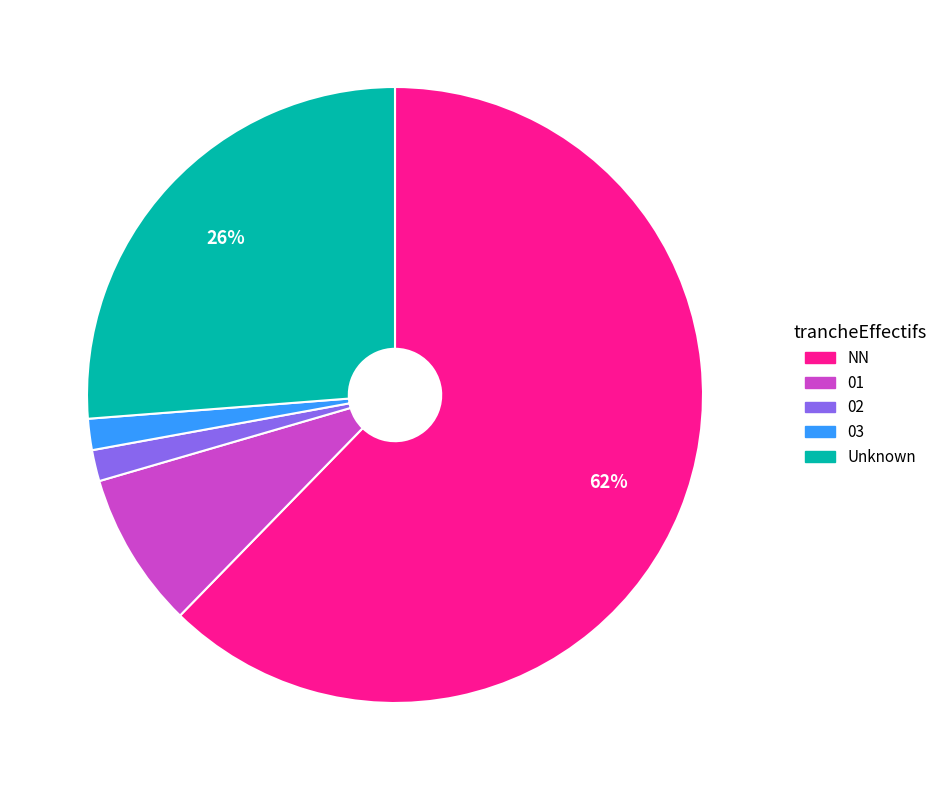

Is there a majority slice in this chart?

Yes